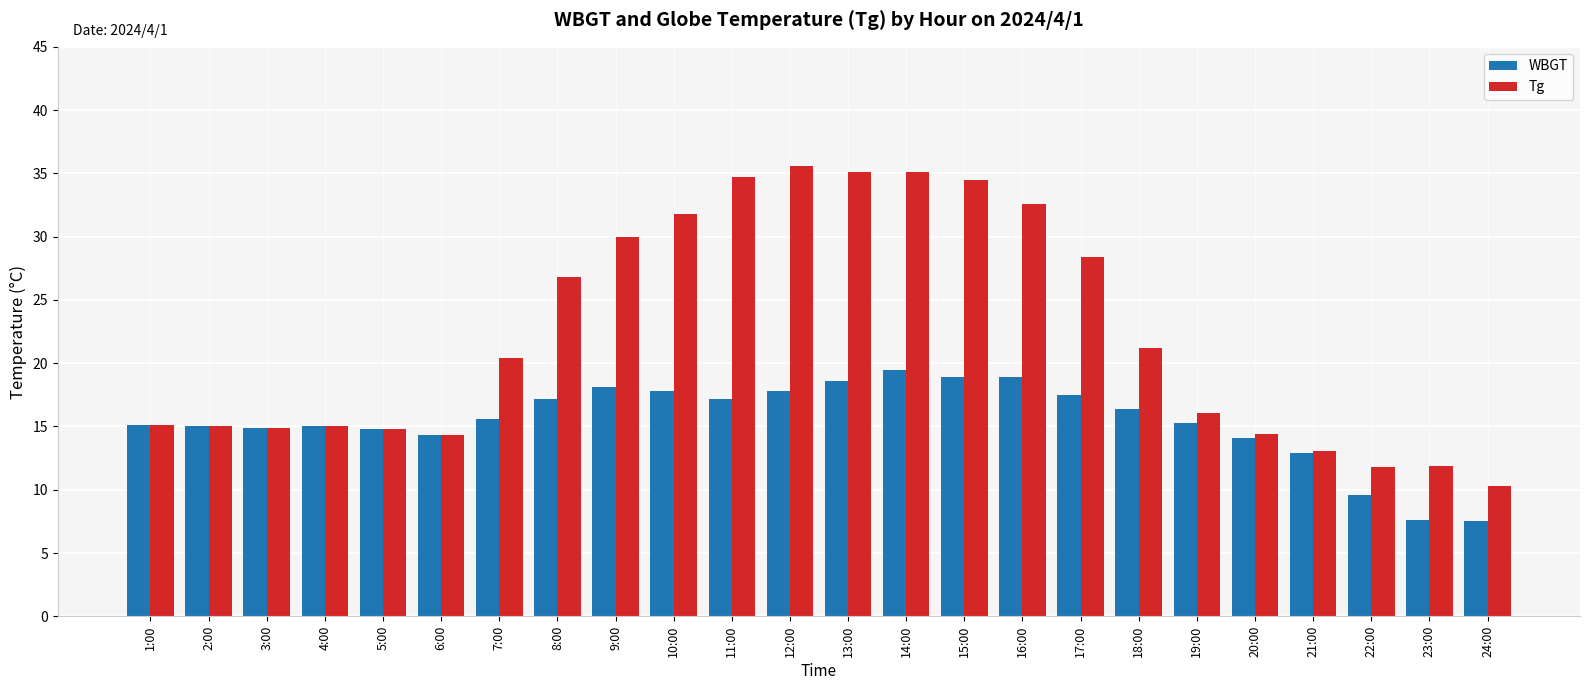

What is the sum of the Tg values at 9:00 and 20:00?

44.4